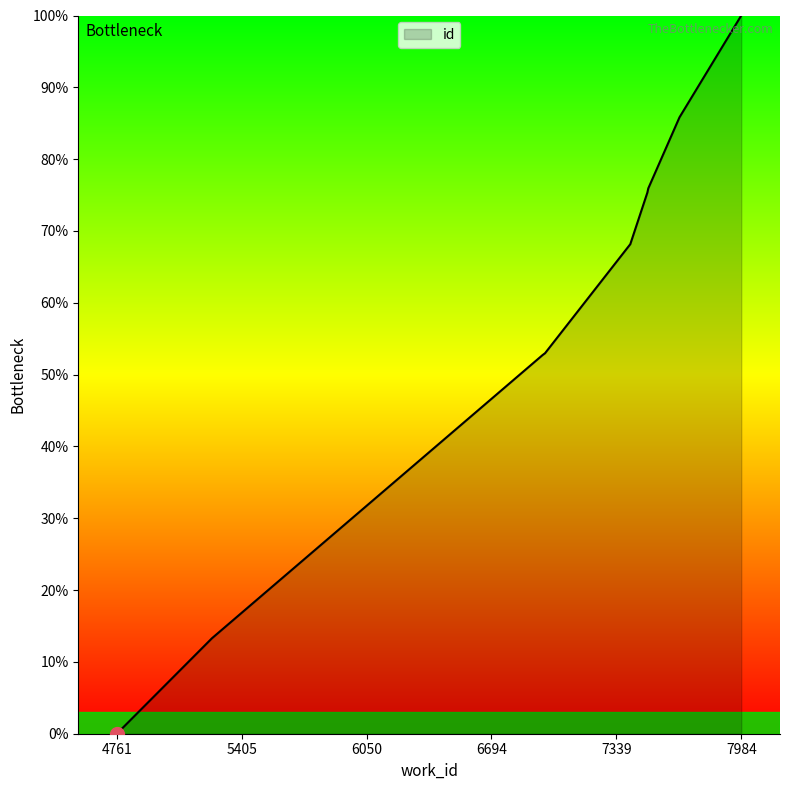

Where is the data nearest to the value 50?

6958